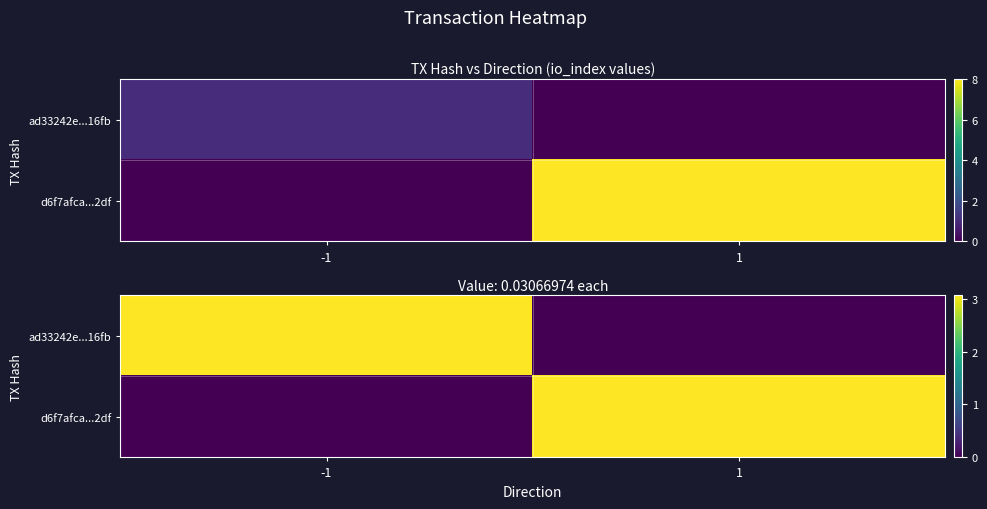

Which category has the lowest value across all series?

1